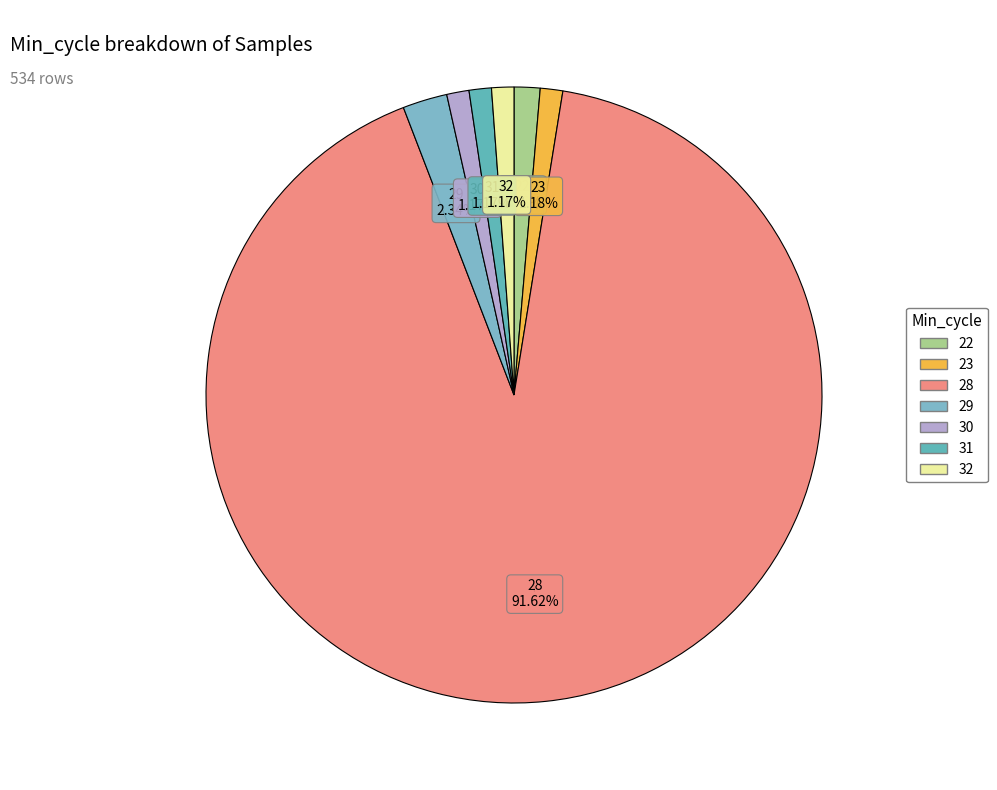

To the nearest percent, what portion does 32 represent?

1%